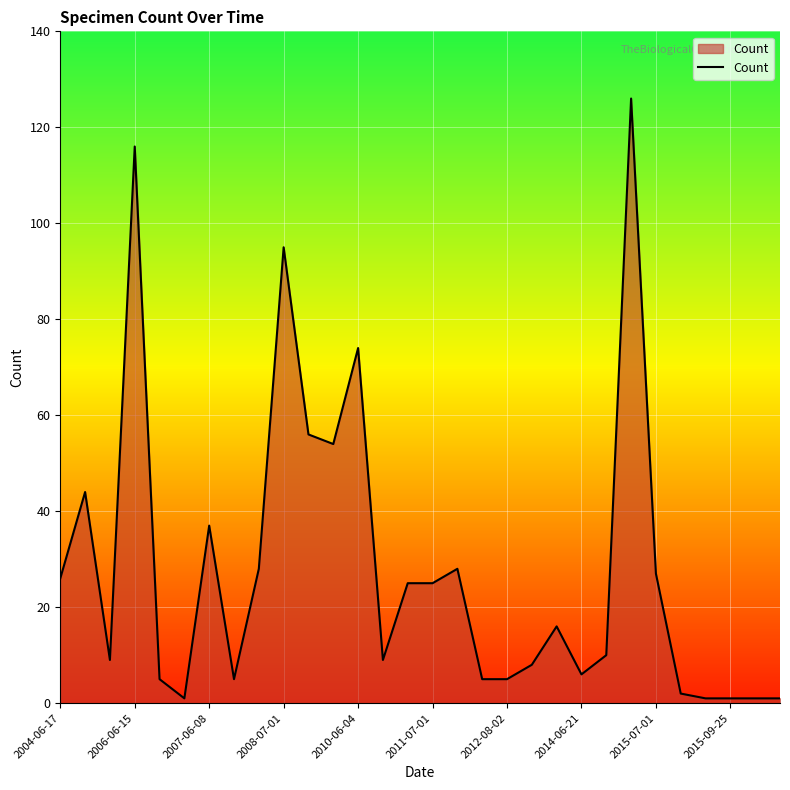

What is the difference between the maximum and minimum values?

125